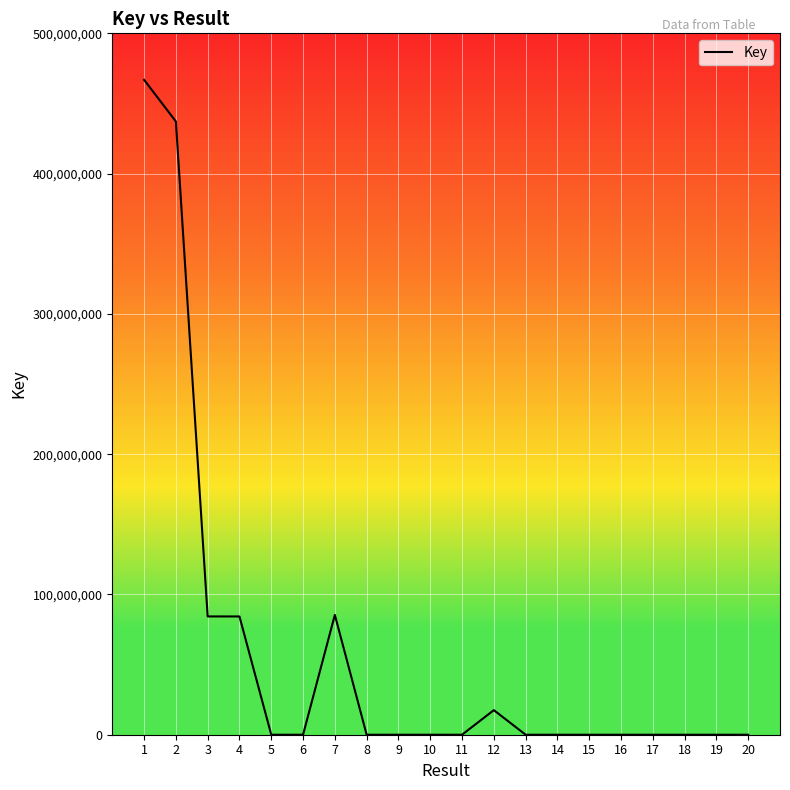

Is it true that the value at 1 is 466857407?

True